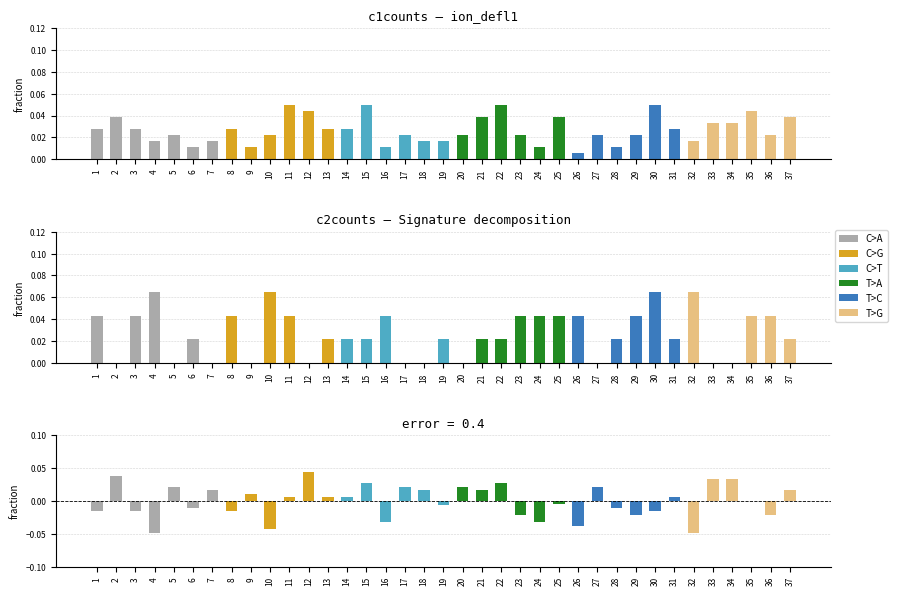

How many groups of bars are there?

37